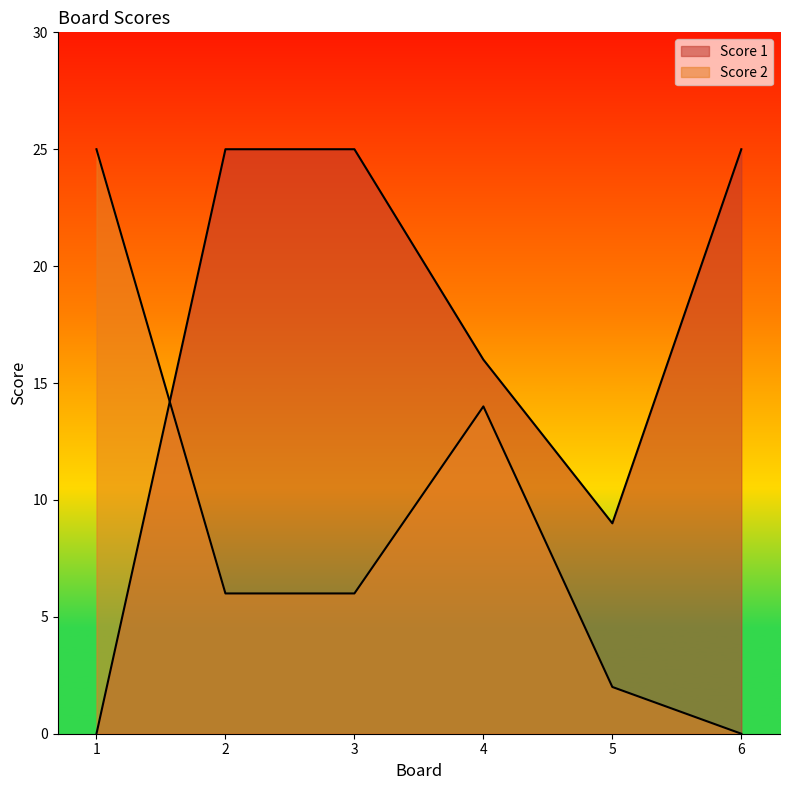

How many intersections are there between Score 1 and Score 2?

1